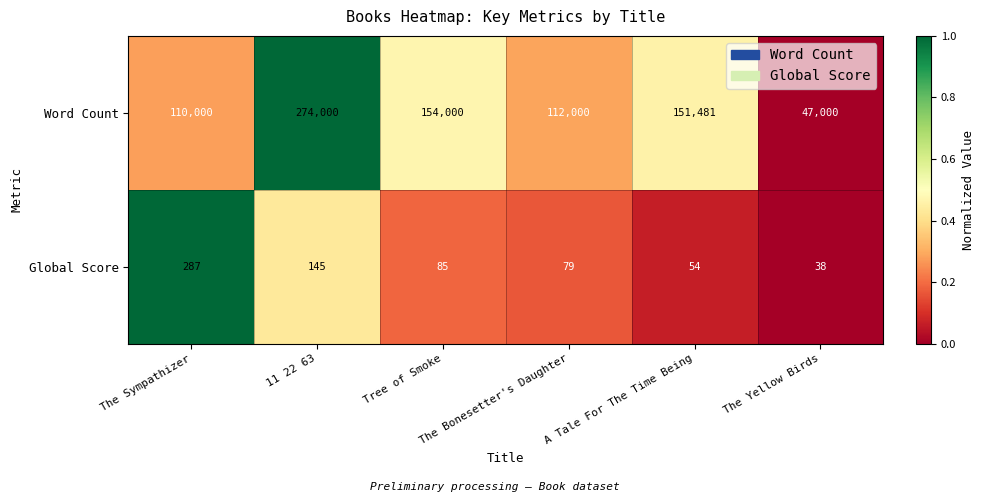

Rank the series at The Bonesetter's Daughter from highest to lowest value.

Word Count, Global Score